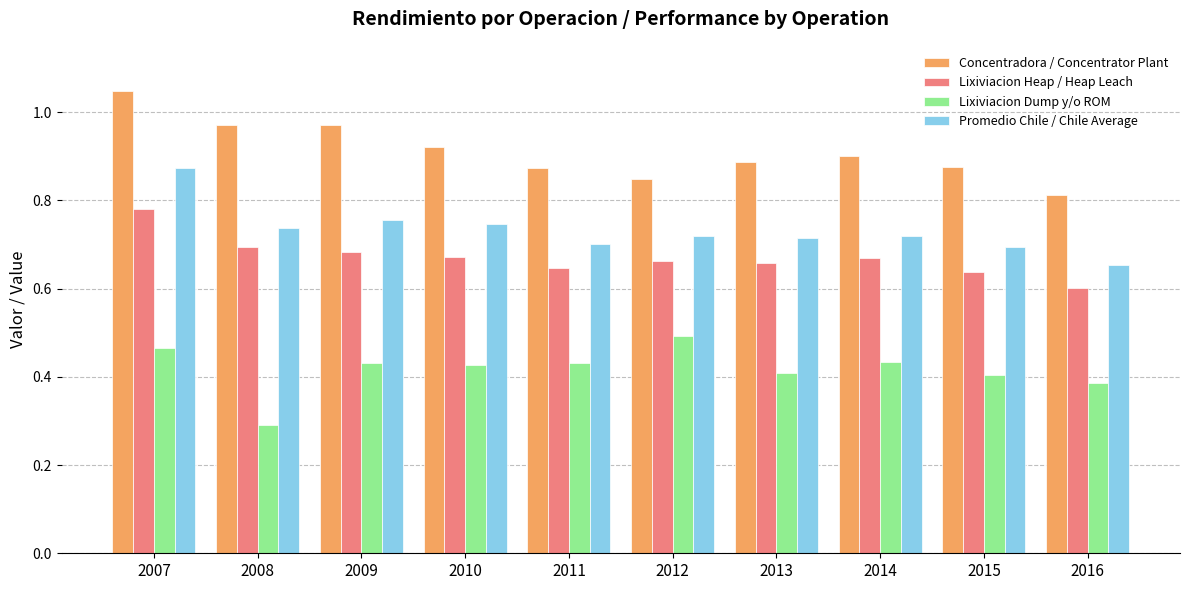

At 2015, list the series in order from largest to smallest.

Concentradora / Concentrator Plant, Promedio Chile / Chile Average, Lixiviacion Heap / Heap Leach, Lixiviacion Dump y/o ROM